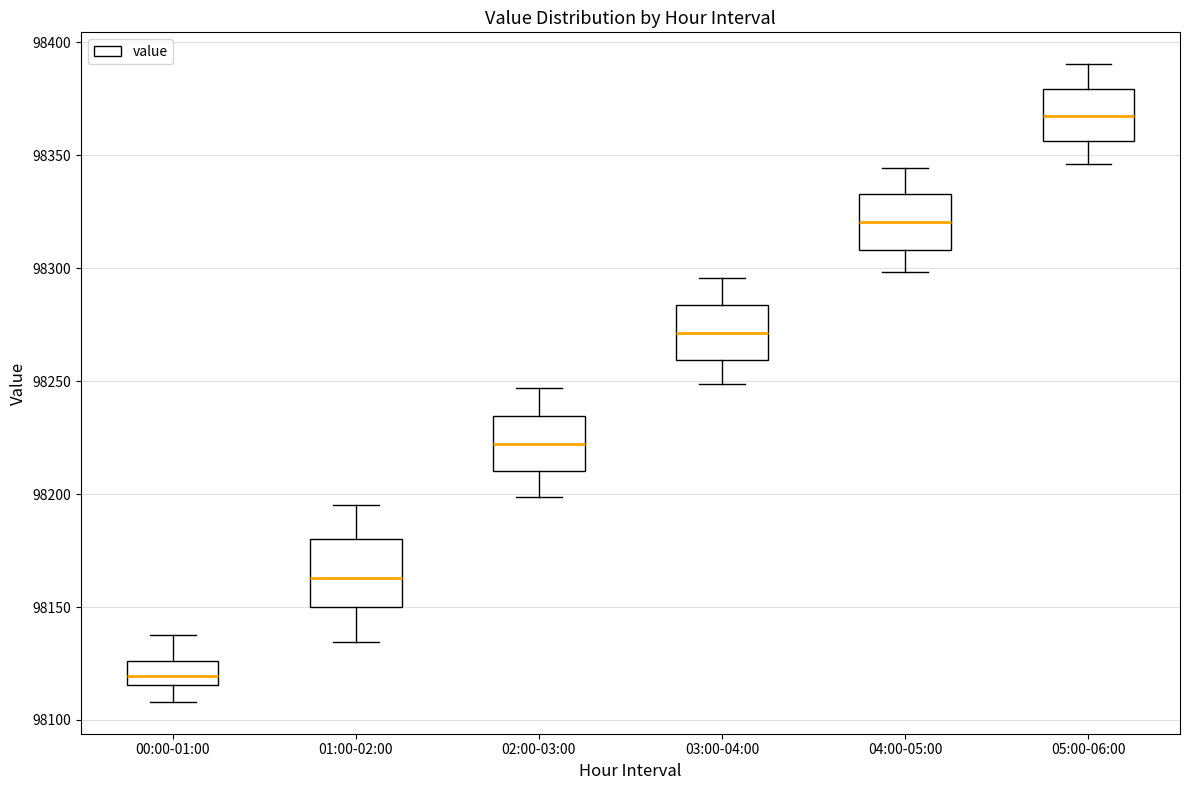

Reading left to right, read every box against the y-axis: the position of its median line, the range the box covers, and the ends of its whiskers. The values are not printed on the chart, so give them approximately, as read against the axis.

00:00-01:00: median 98120, box 98115 to 98125, whiskers 98110 to 98140
01:00-02:00: median 98165, box 98150 to 98180, whiskers 98135 to 98195
02:00-03:00: median 98220, box 98210 to 98235, whiskers 98200 to 98245
03:00-04:00: median 98270, box 98260 to 98285, whiskers 98250 to 98295
04:00-05:00: median 98320, box 98310 to 98335, whiskers 98300 to 98345
05:00-06:00: median 98370, box 98355 to 98380, whiskers 98345 to 98390